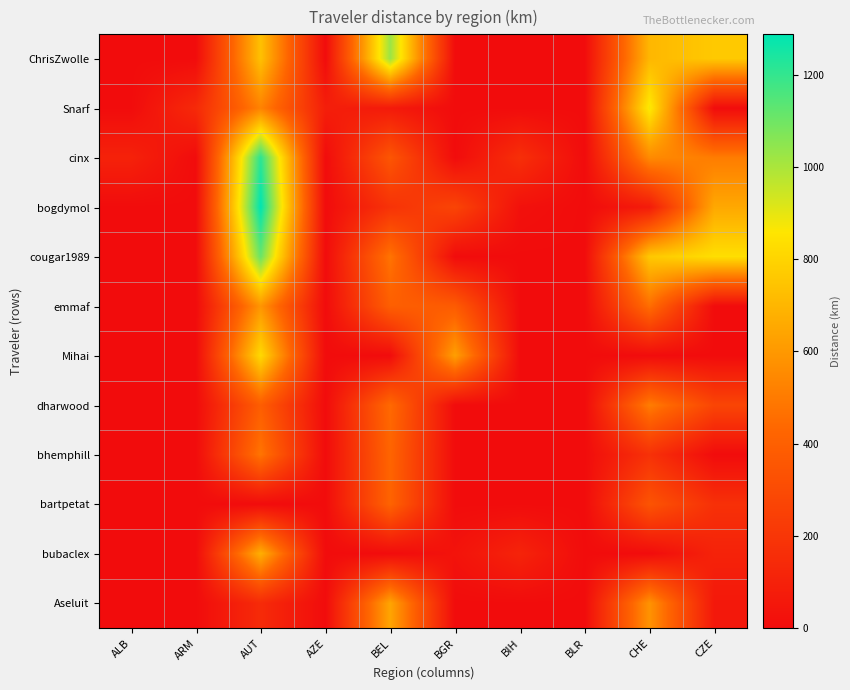

Which label corresponds to the largest value in the chart?

AUT